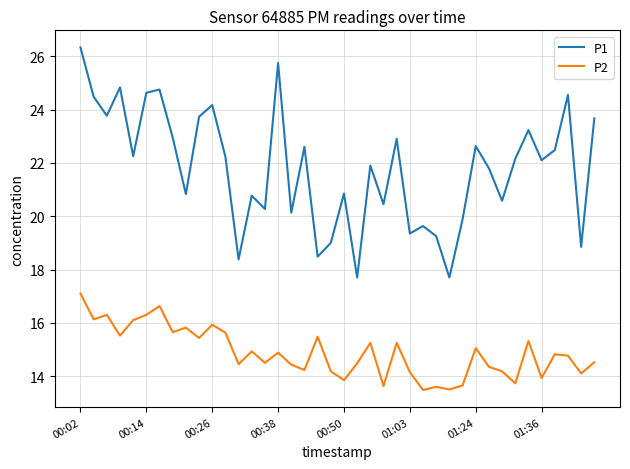

Rank the series by their maximum value, from lowest to highest.

P2, P1